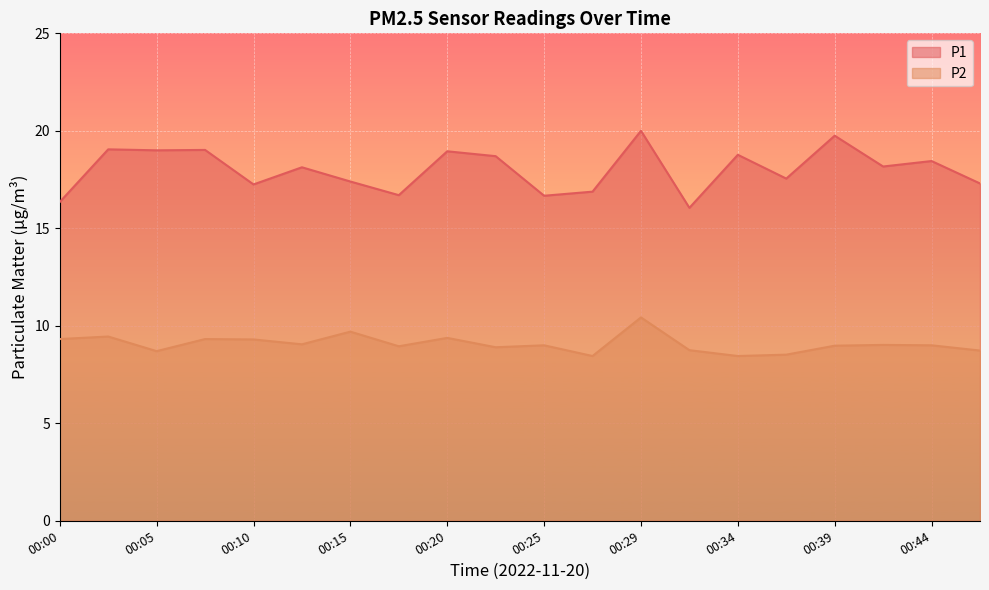

At how many categories does at least one series exceed 11?

20